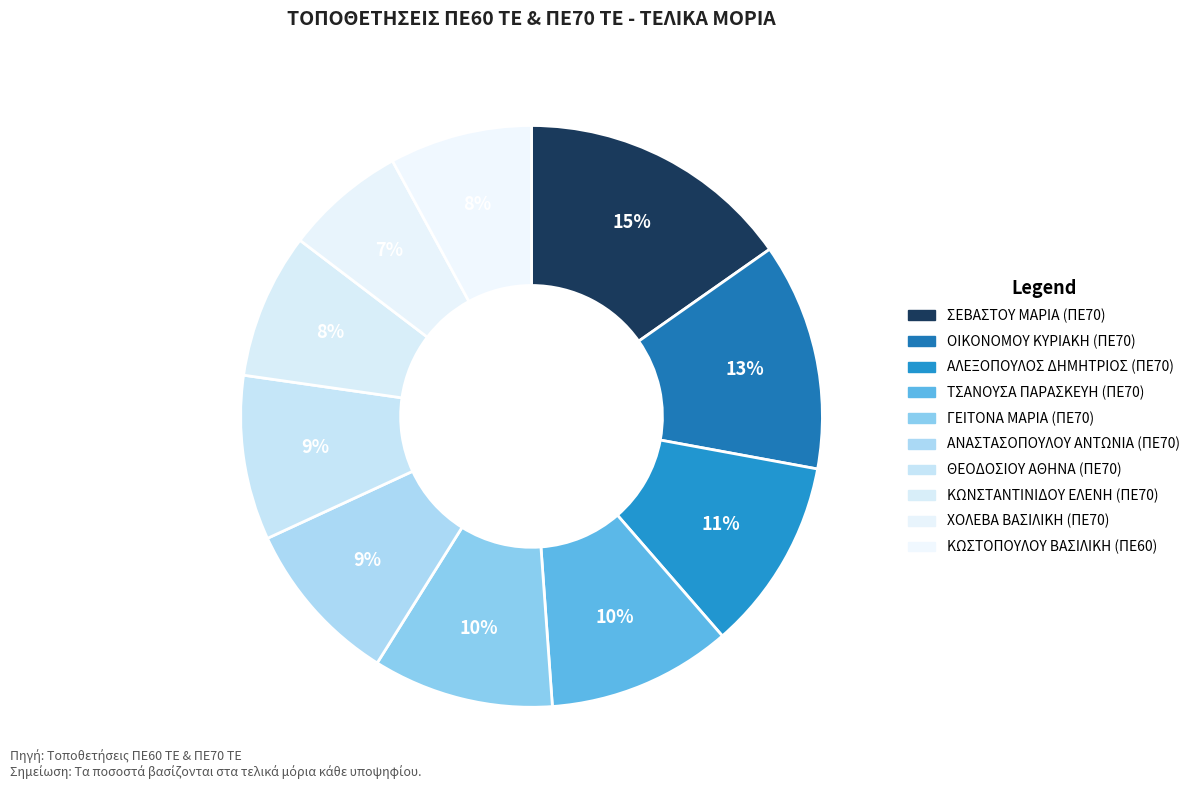

To the nearest percent, what is the combined percentage of ΘΕΟΔΟΣΙΟΥ ΑΘΗΝΑ (ΠΕ70) and ΣΕΒΑΣΤΟΥ ΜΑΡΙΑ (ΠΕ70)?

24%